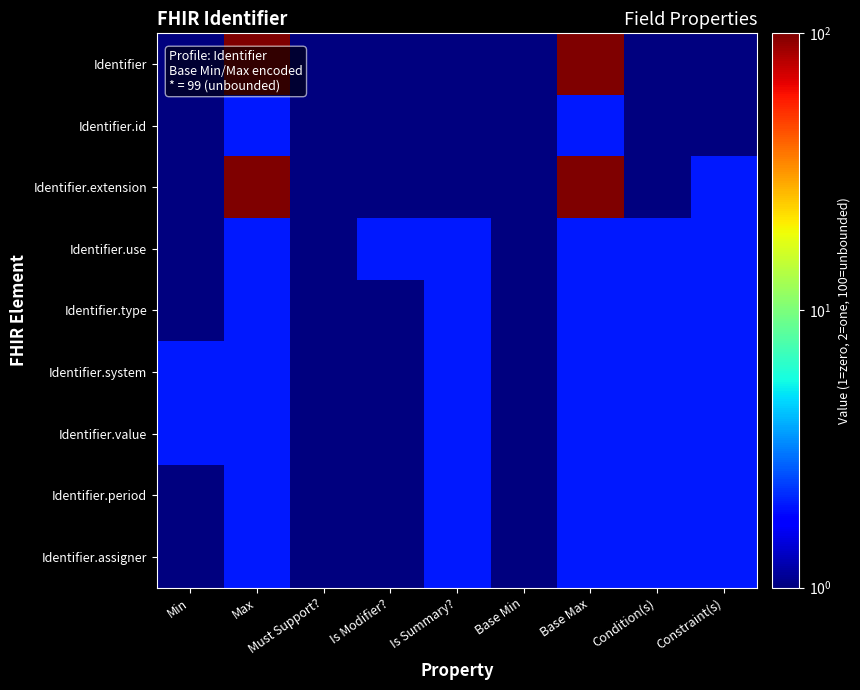

Which series changed the most between Base Min and Base Max?

Identifier